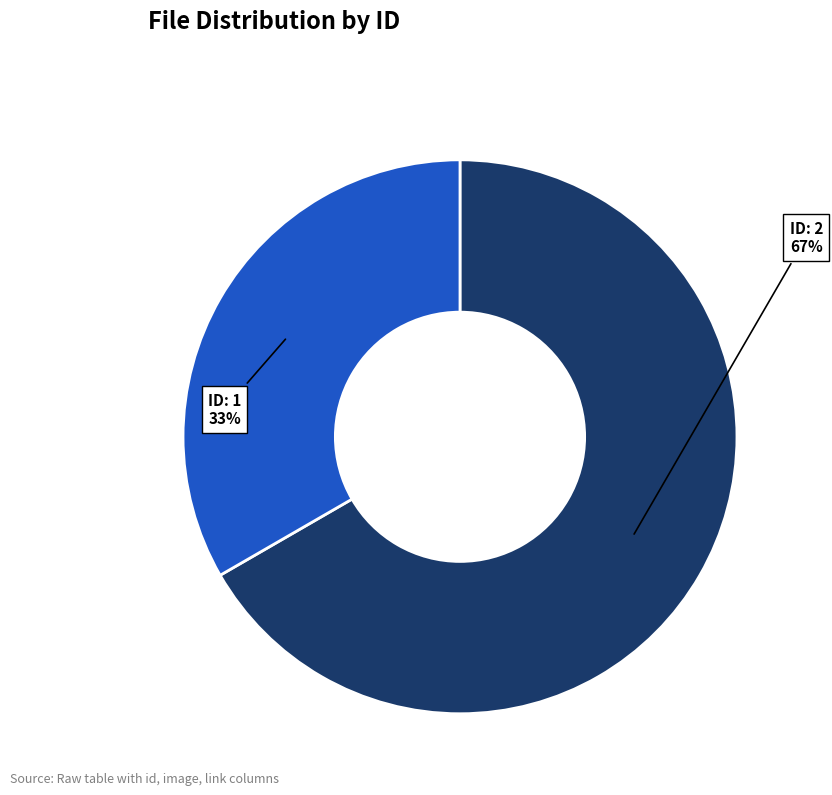

Is there a majority slice in this chart?

Yes